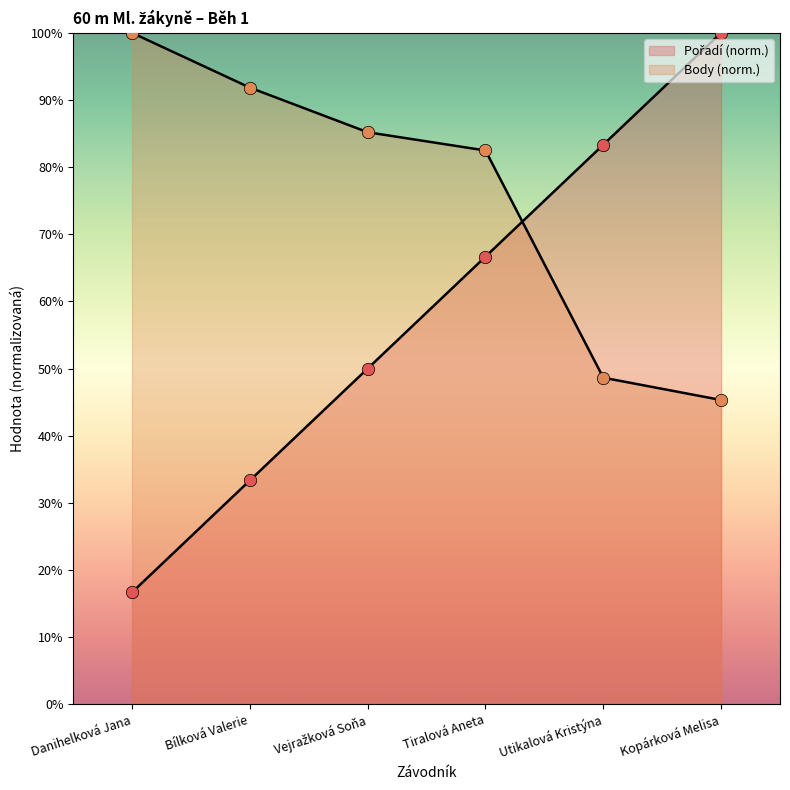

What is the total value across all series at Utikalová Kristýna?

132.0